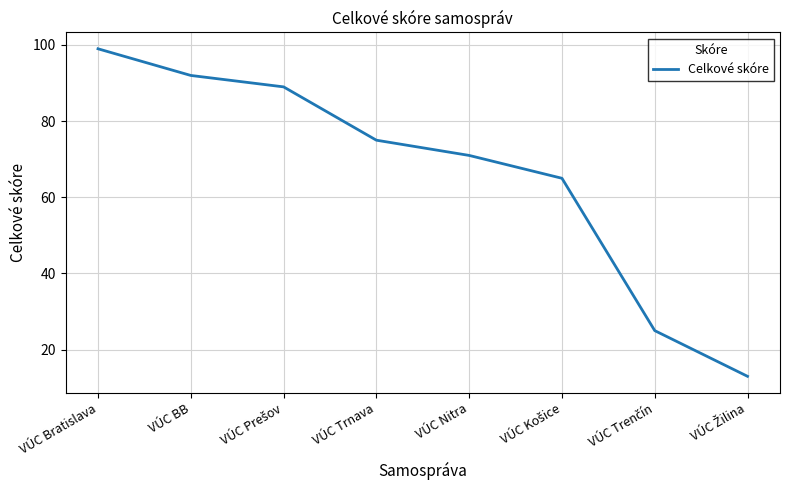

True or false: the data has more than 1 interior local peaks.

False